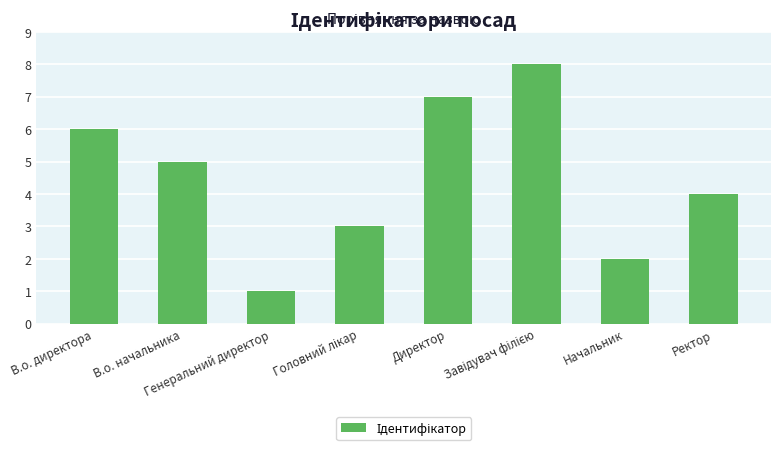

Is it true that the value at В.о. директора is 3?

False